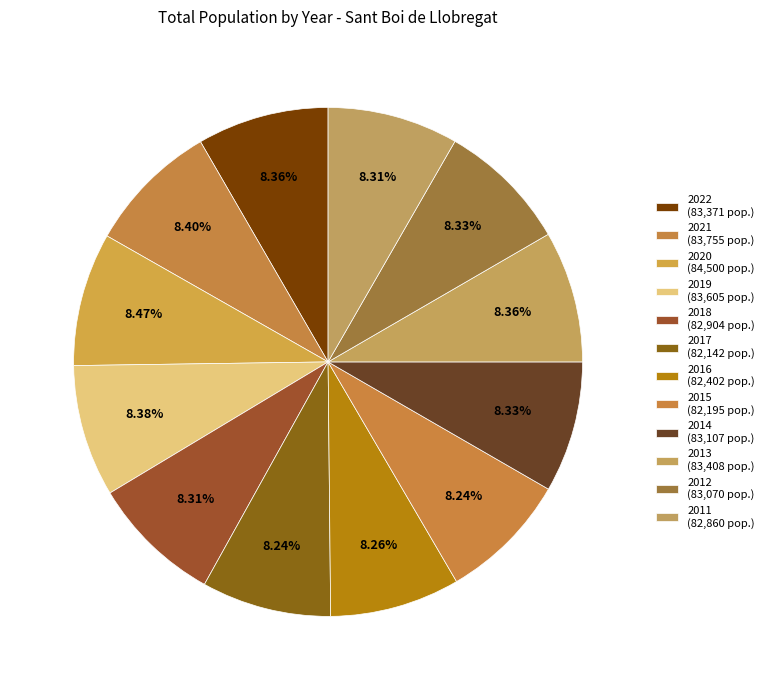

What is the largest slice in the pie chart?

2020